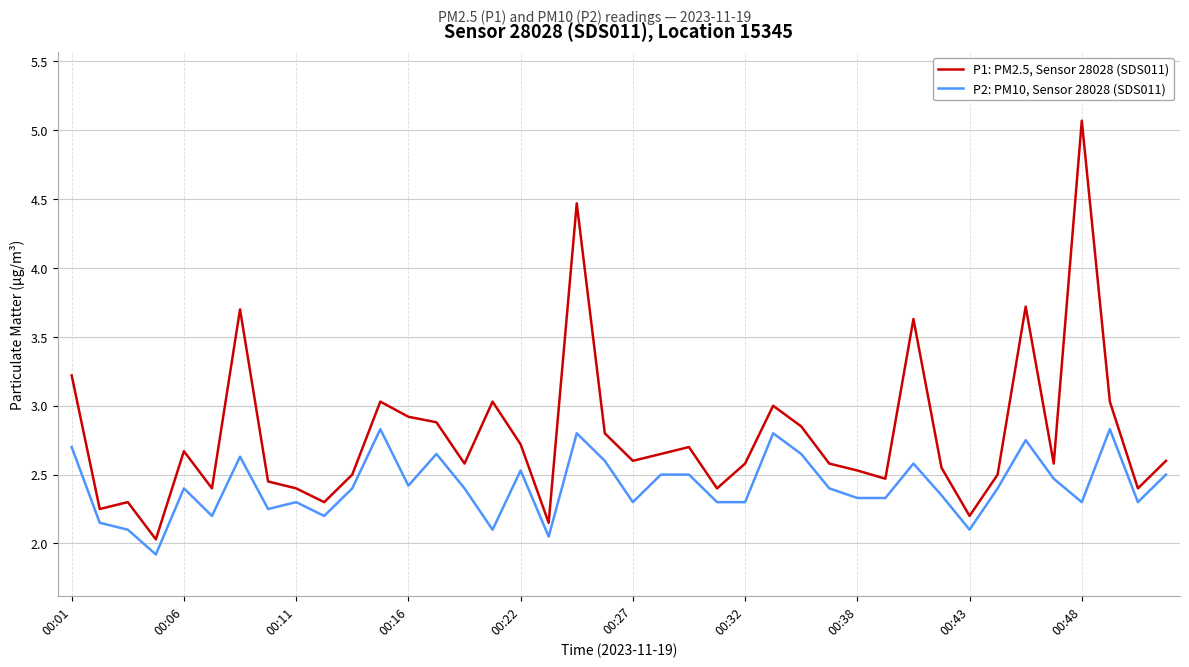

True or false: P1: PM2.5, Sensor 28028 (SDS011) and P2: PM10, Sensor 28028 (SDS011) intersect in this chart.

False